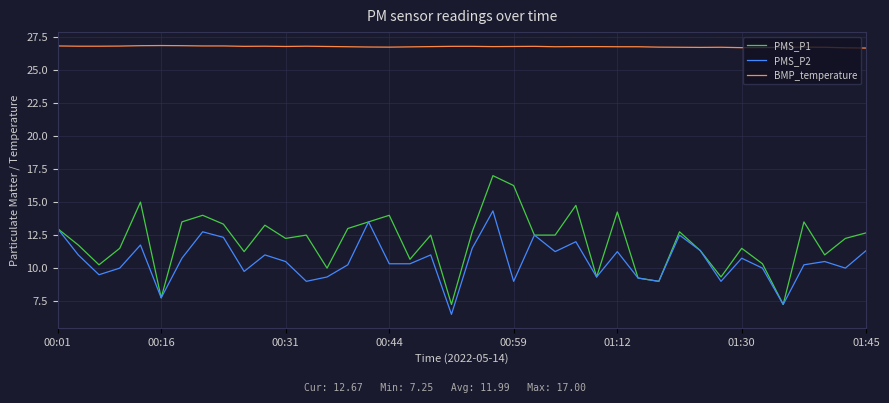

What is the minimum value shown in the chart?

6.5